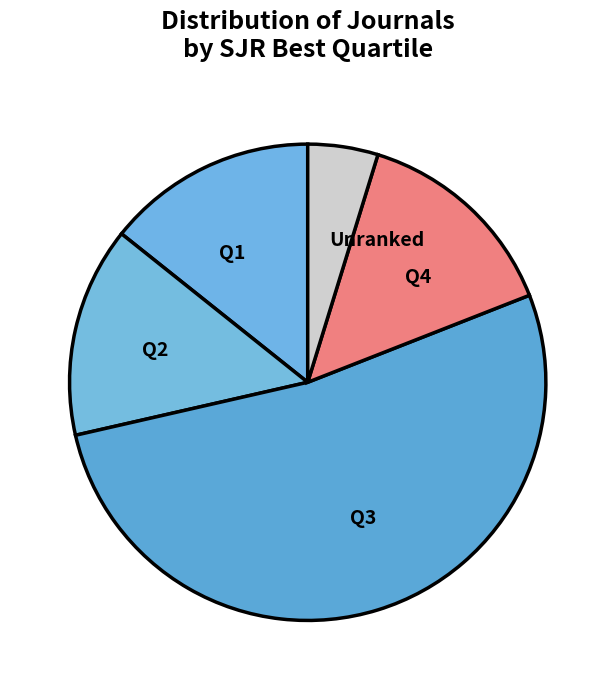

Combined, do Q2 and Q4 account for over 50%?

No